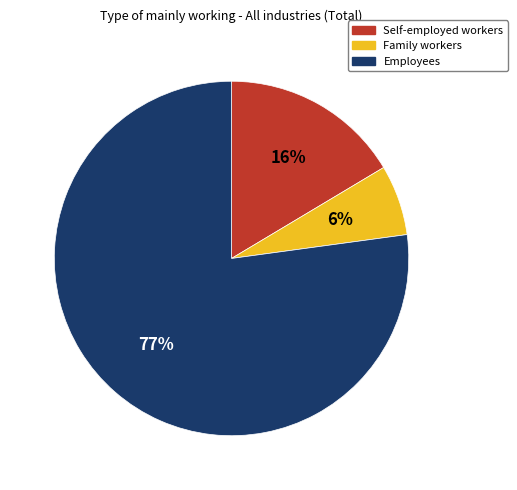

Is it true that Employees is 88% of the pie?

False